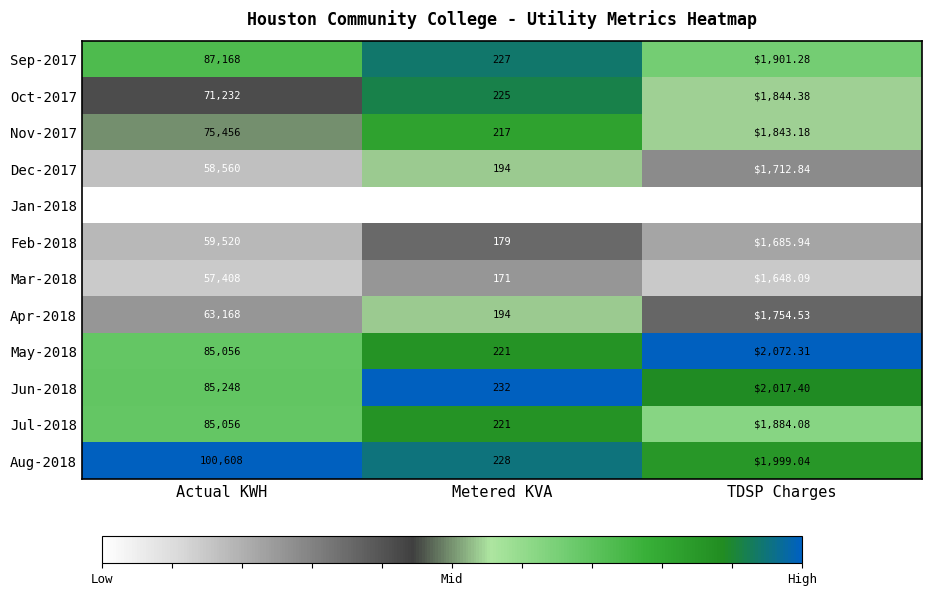

At which category does the chart reach its peak across all series?

Actual KWH